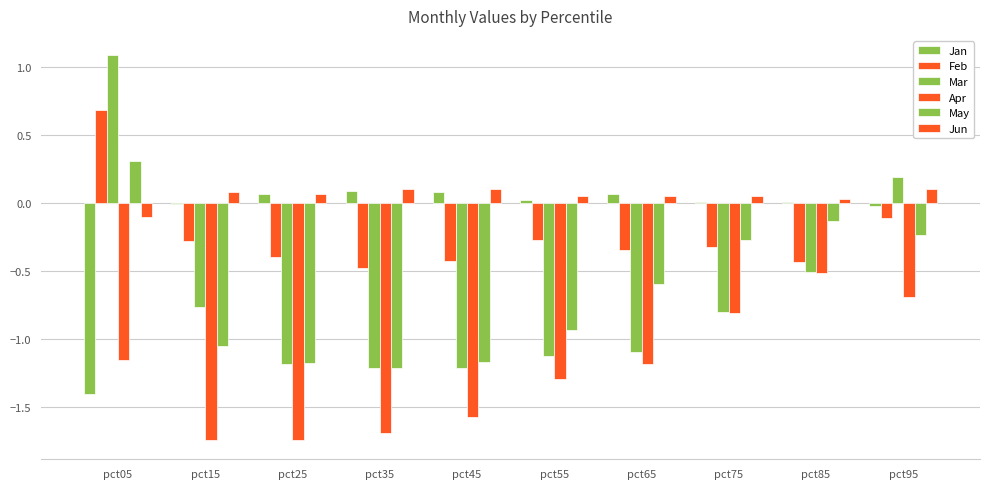

What is the difference between the maximum and minimum values in the Feb series?

1.2